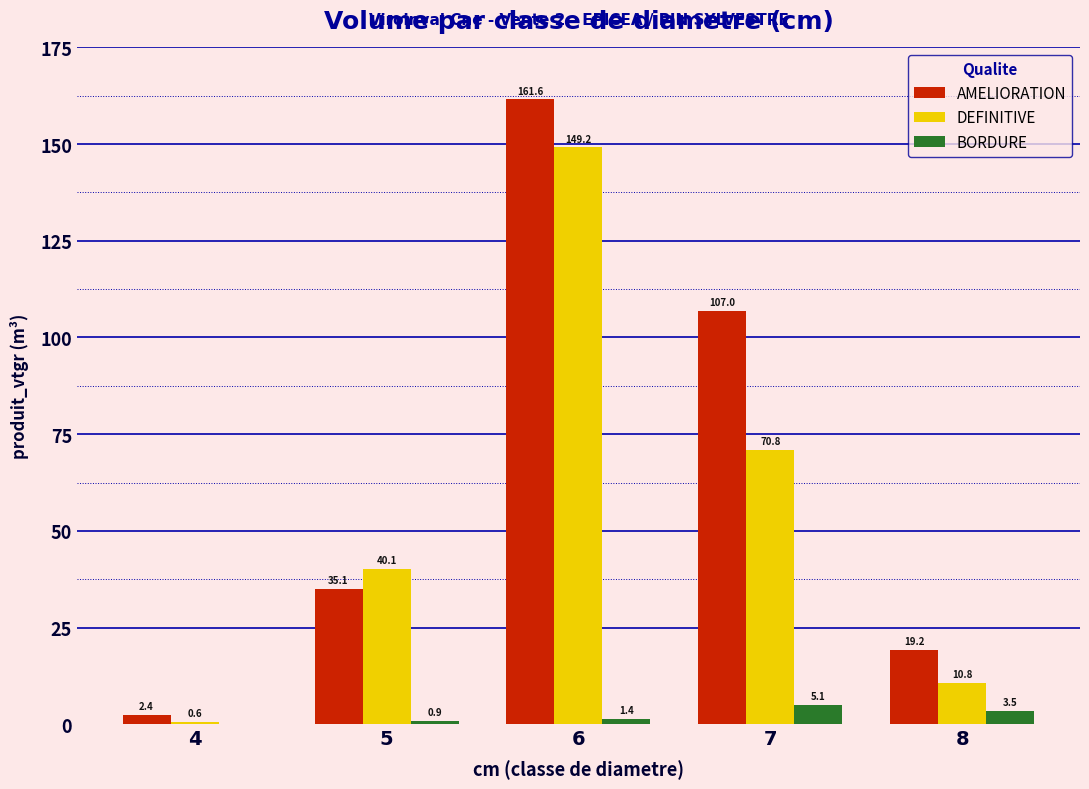

Is it true that DEFINITIVE equals 20.7 at 5?

False